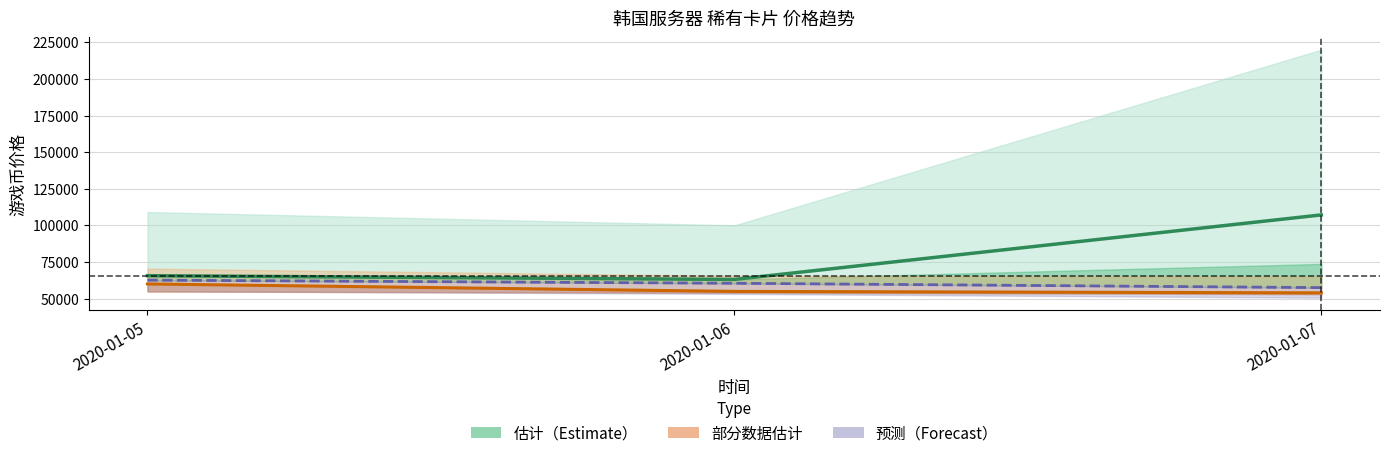

What is the difference between the maximum and minimum values in the 历史平均价 series?

44076